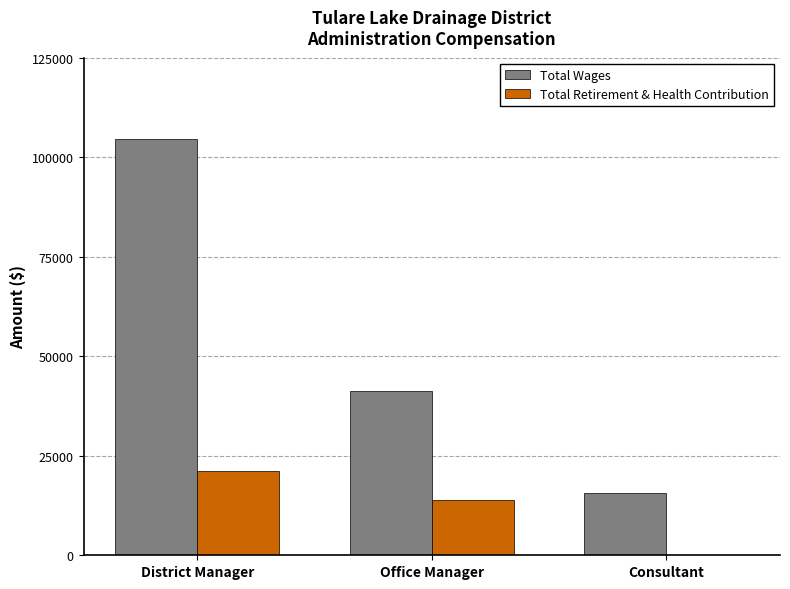

How many distinct data groups are displayed?

2